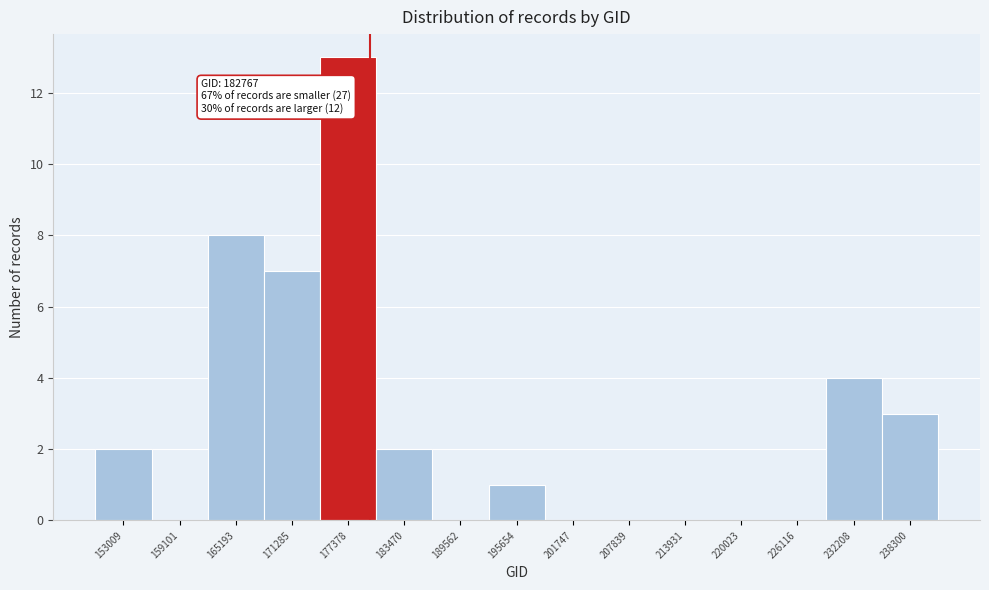

Reading right to left, extract all data points from this chart.

238300=3	232208=4	226116=0	220023=0	213931=0	207839=0	201747=0	195654=1	189562=0	183470=2	177378=13	171285=7	165193=8	159101=0	153009=2